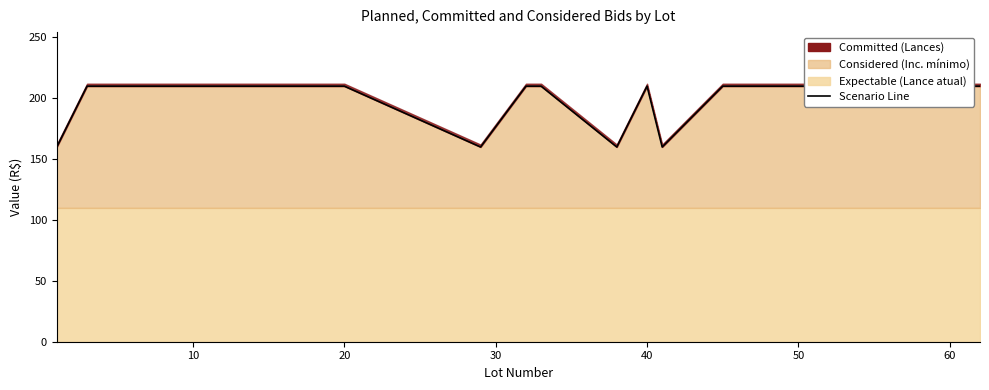

Reading right to left, transcribe all the data shown in this chart.

210	210	210	210	210	210	160	210	160	210	210	160	210	210	210	210	210	210	210	160